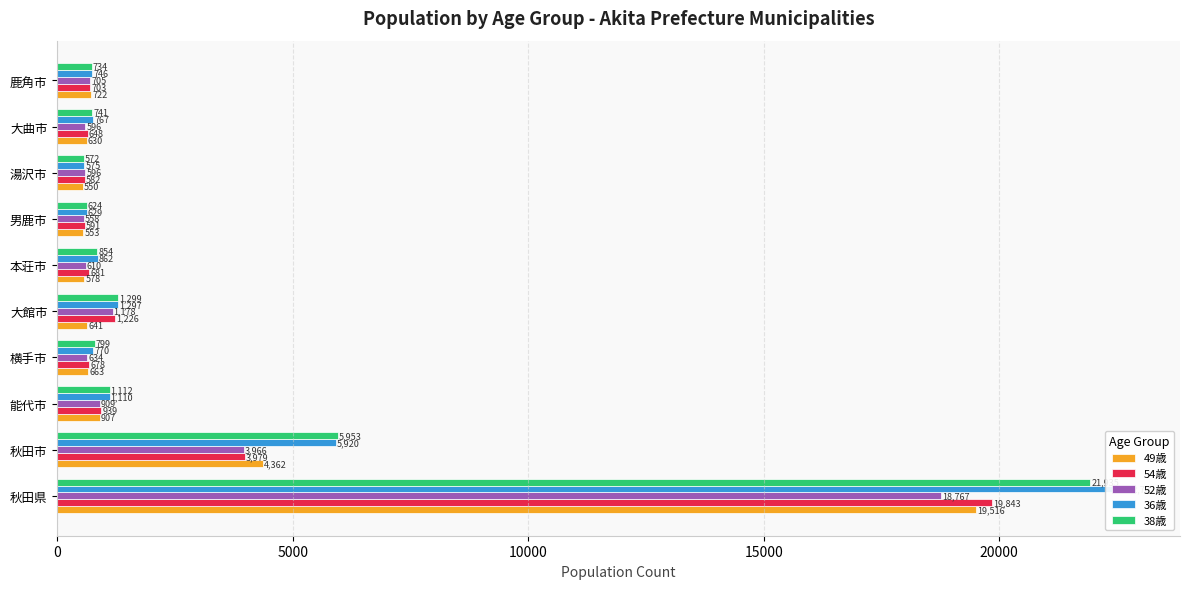

What are all the series names shown in the legend?

49歳, 54歳, 52歳, 36歳, 38歳